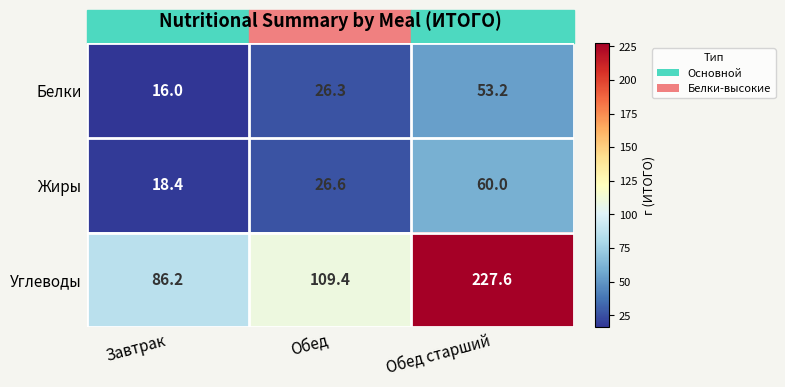

How many series are shown in this chart?

3